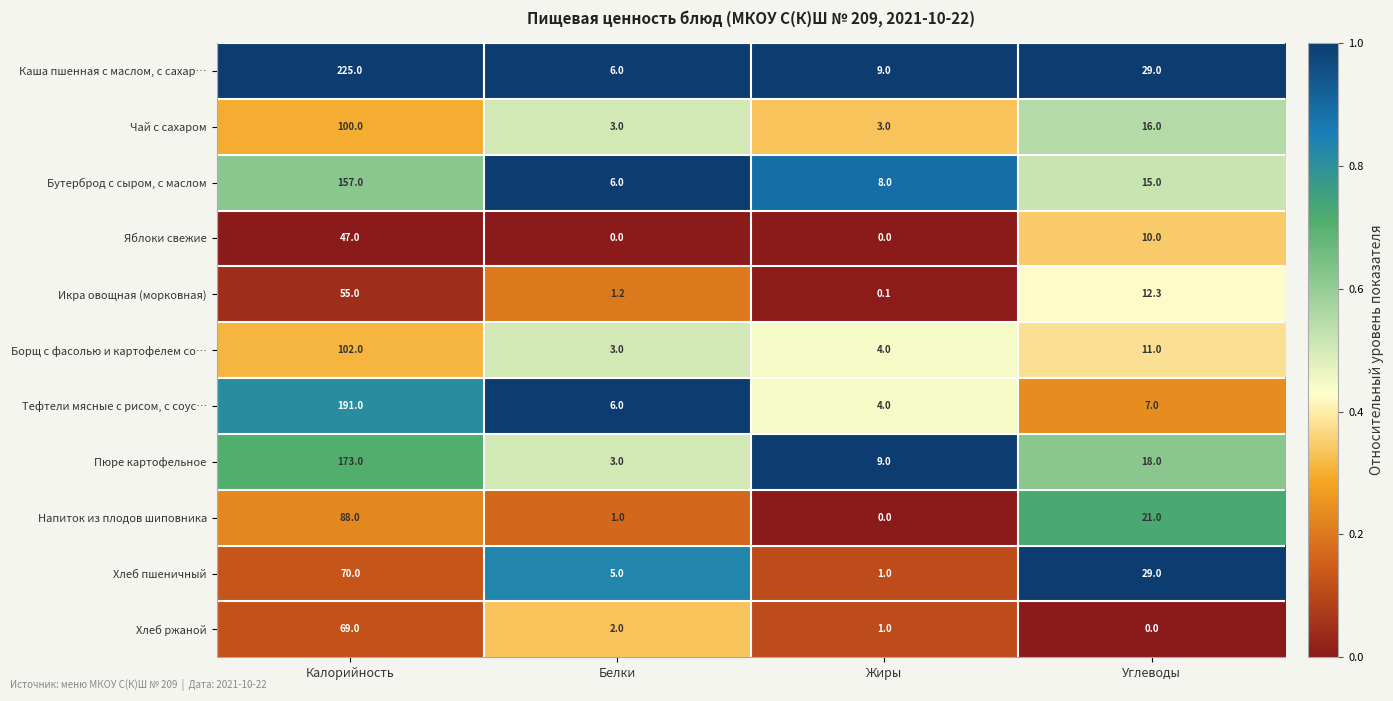

What is the sum of all Хлеб пшеничный values?

105.0